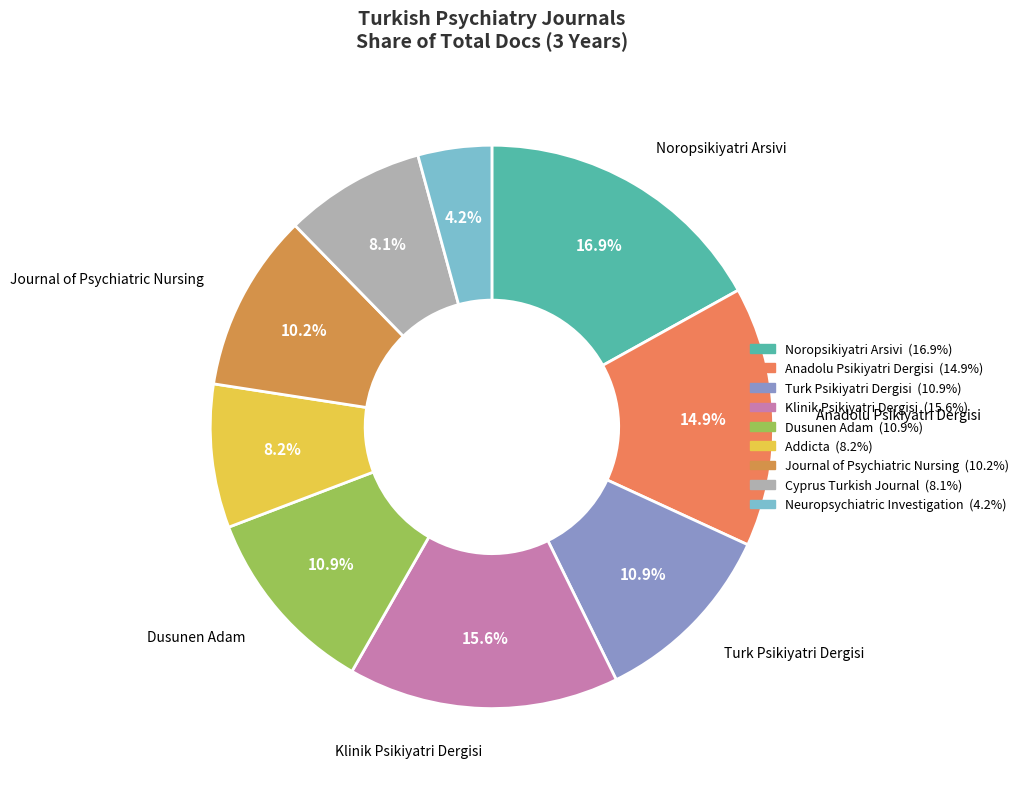

Combined, do Dusunen Adam and Noropsikiyatri Arsivi account for over 50%?

No